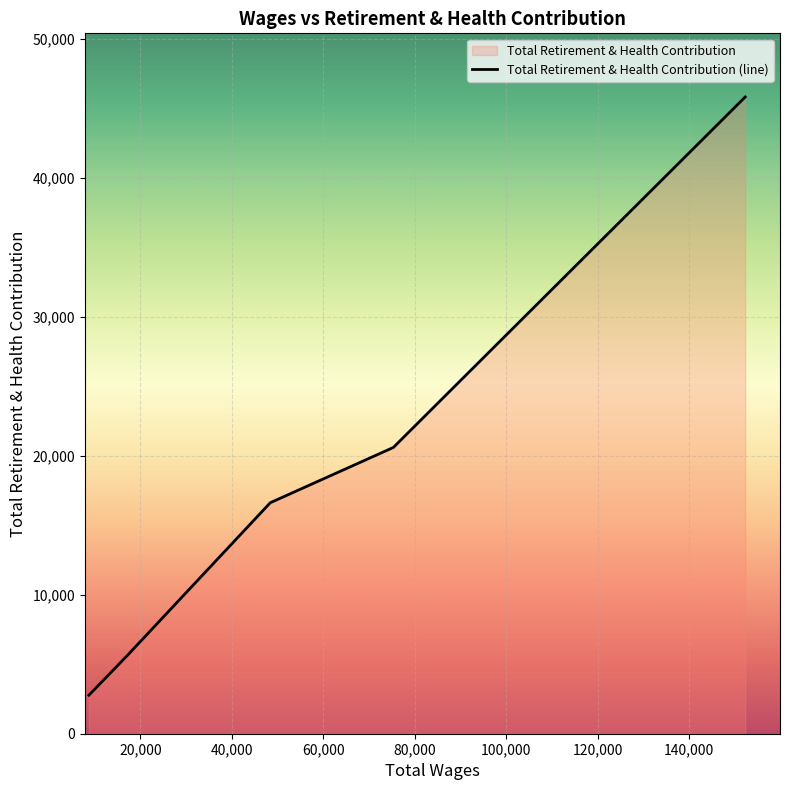

Between 152257.0 and 8773.0, which is larger?

152257.0